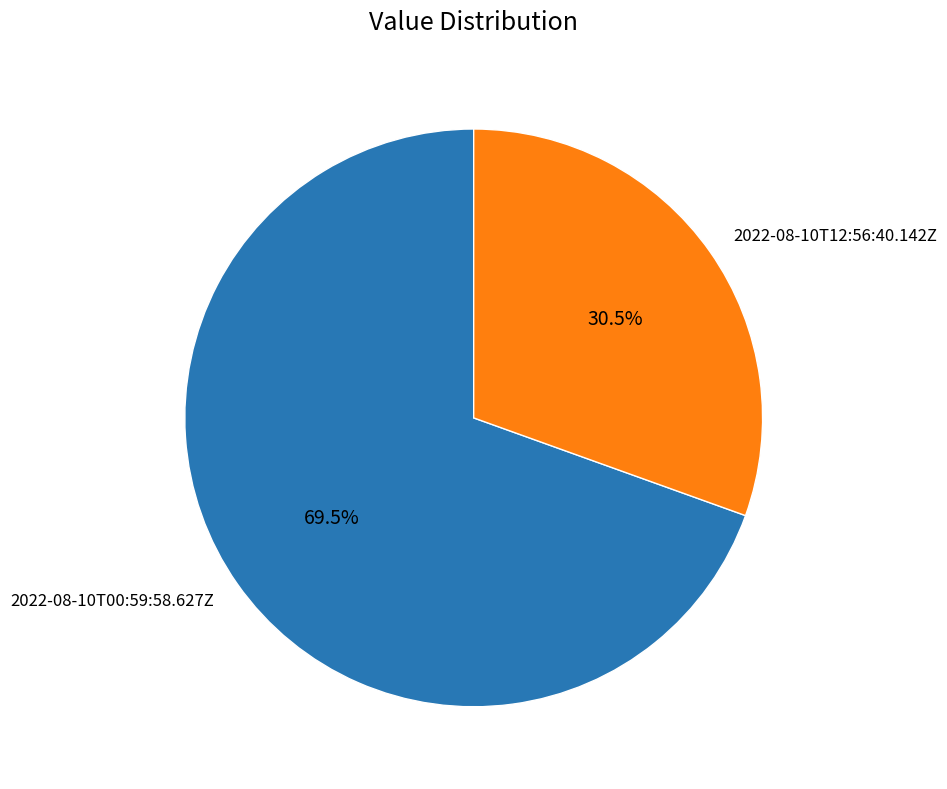

Which slice is the smallest?

2022-08-10T12:56:40.142Z